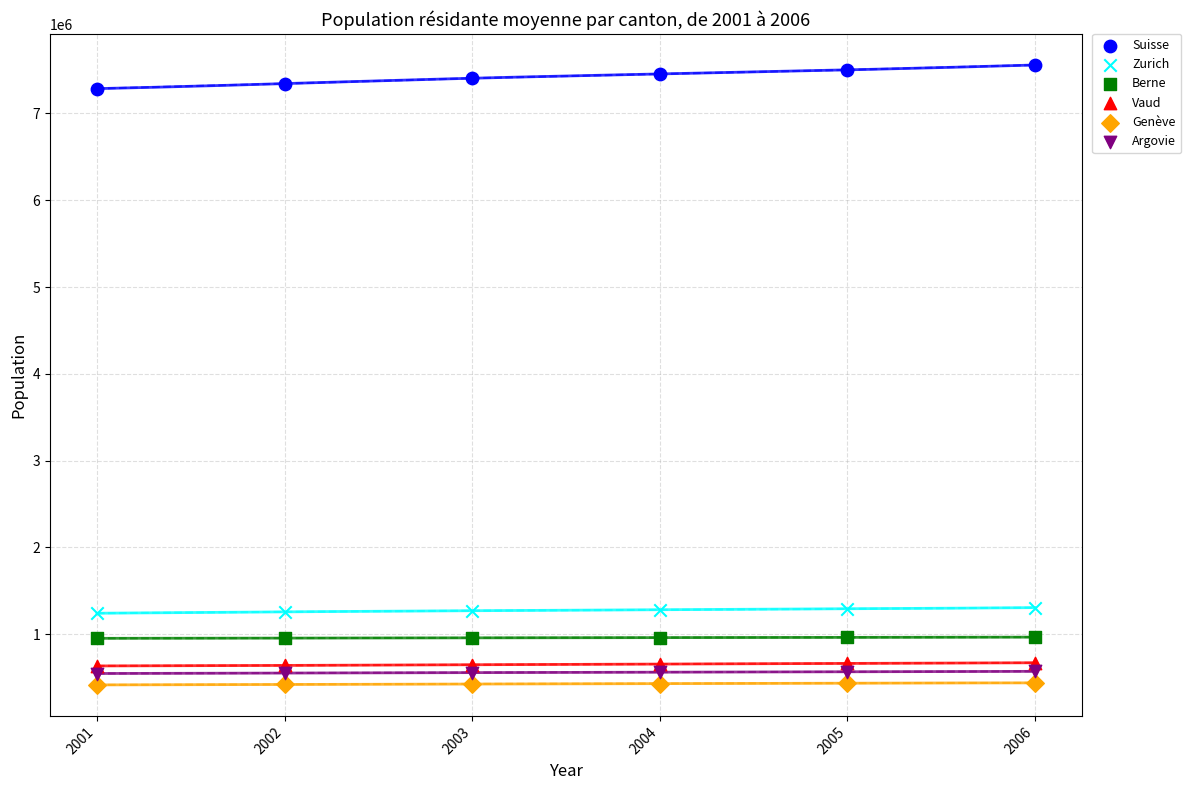

Which series contains the lowest Y value?

Genève